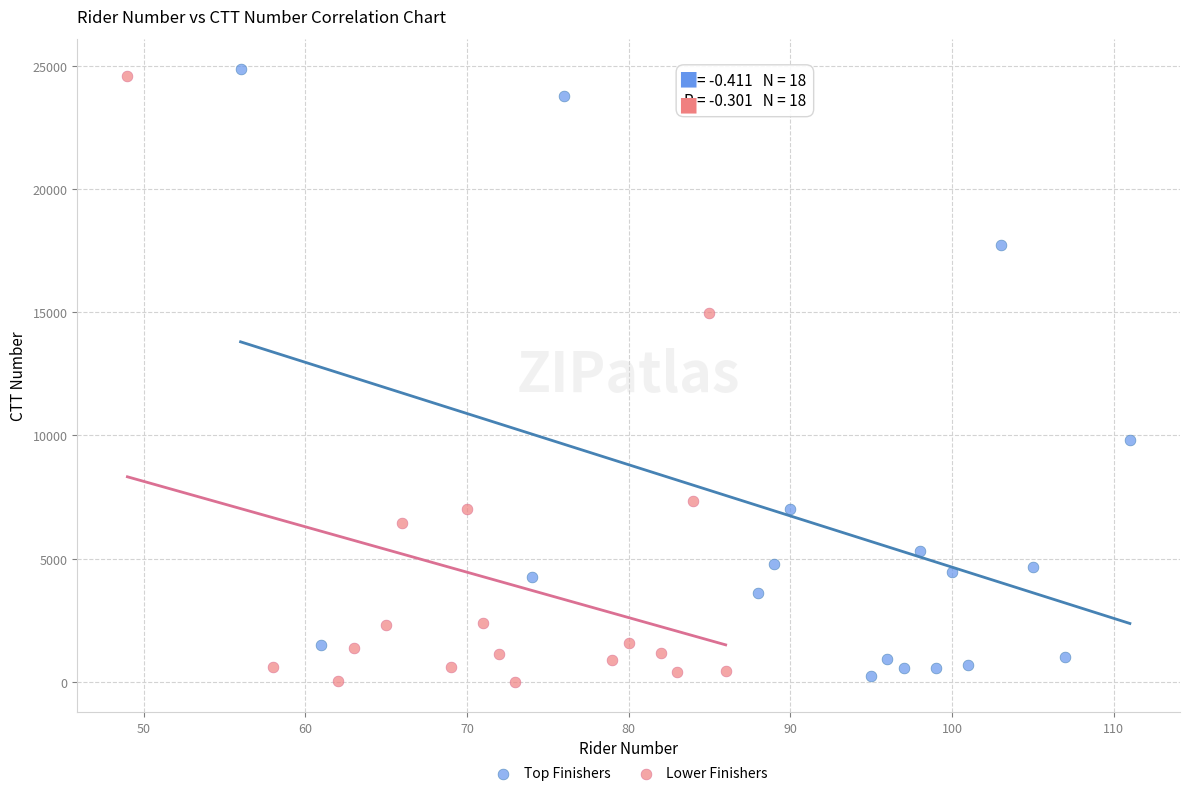

What are all the series names shown in the legend?

Top Finishers, Lower Finishers